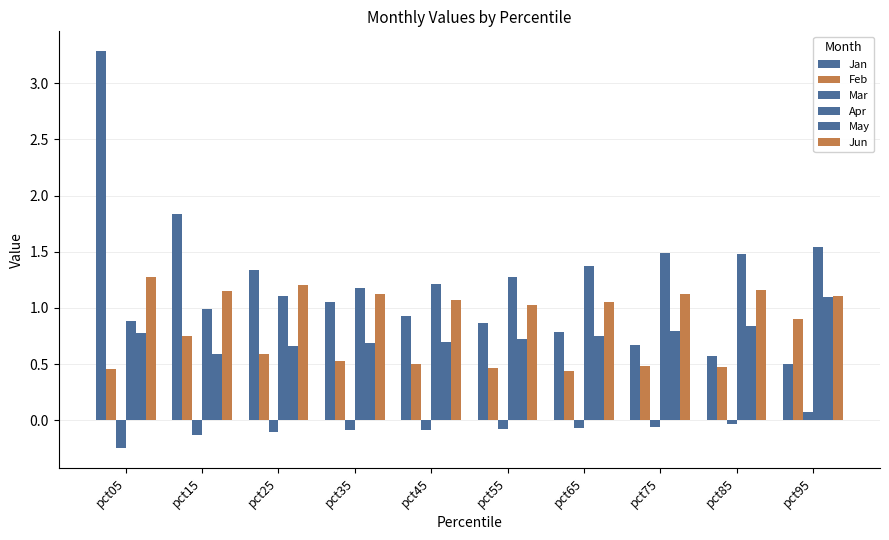

How many categories are shown in the chart?

10